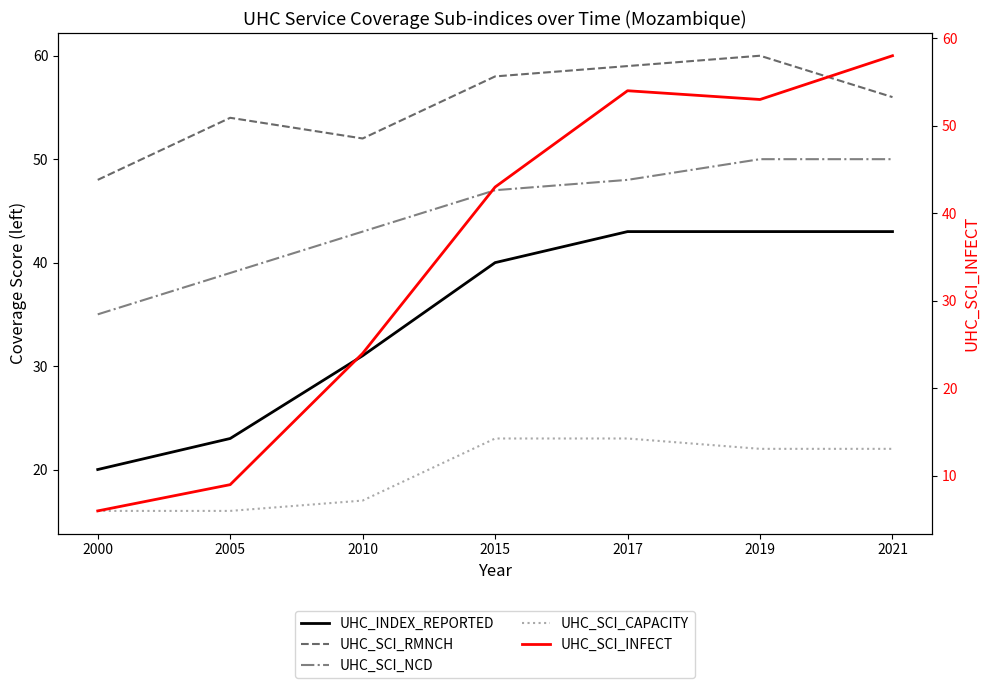

Count the number of categories in the chart.

7